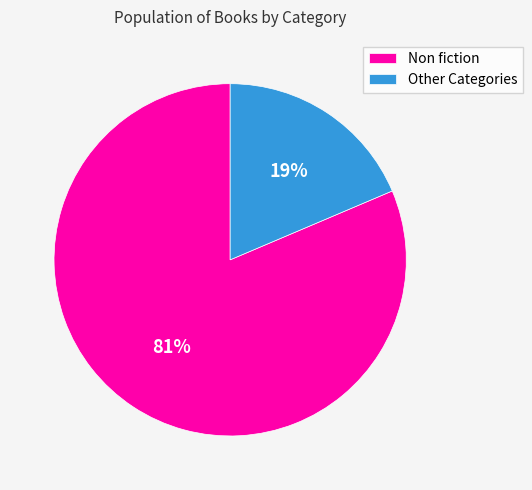

Is there a majority slice in this chart?

Yes